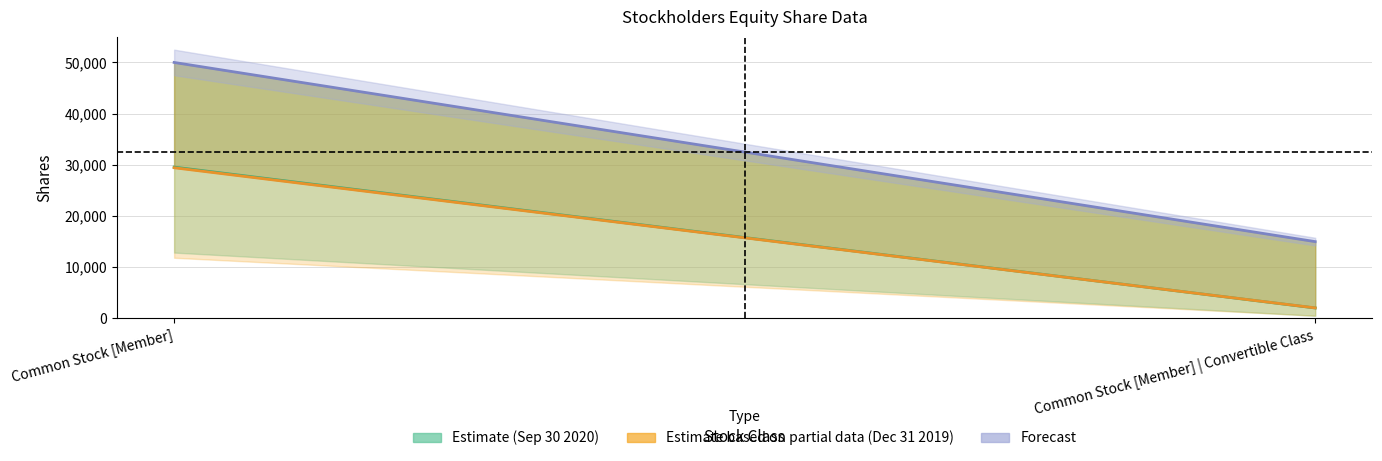

What is the value of the Estimate based on partial data (Dec 31 2019) point at the 1st from the left?

29431